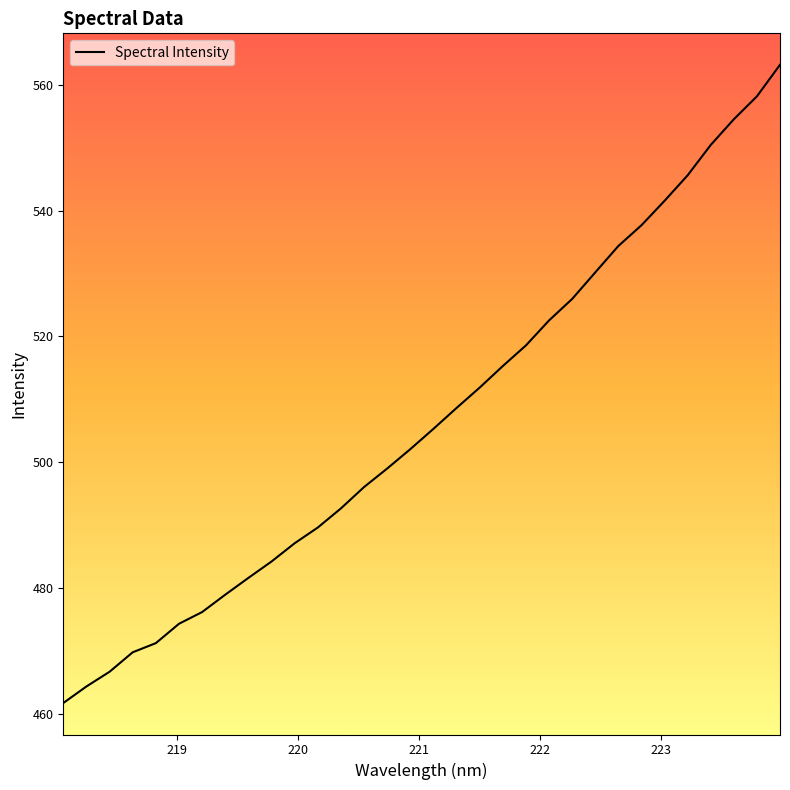

What is the minimum value shown in the chart?

461.7